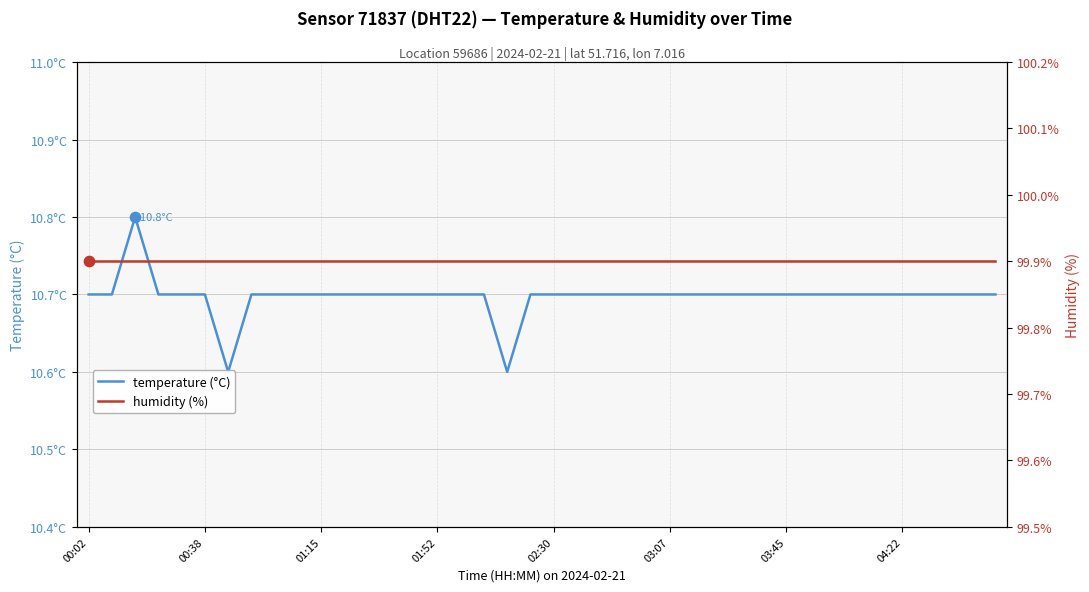

What is the total value across all series at 00:38?

110.6